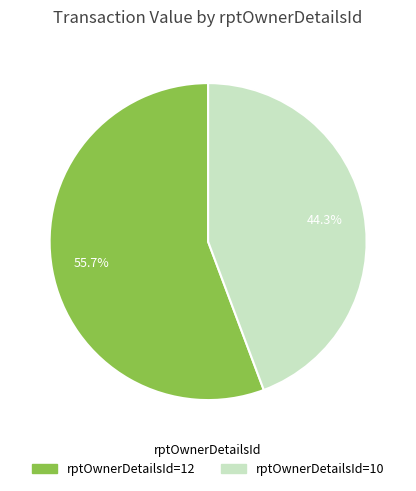

To the nearest percent, what portion does rptOwnerDetailsId=10 represent?

44%